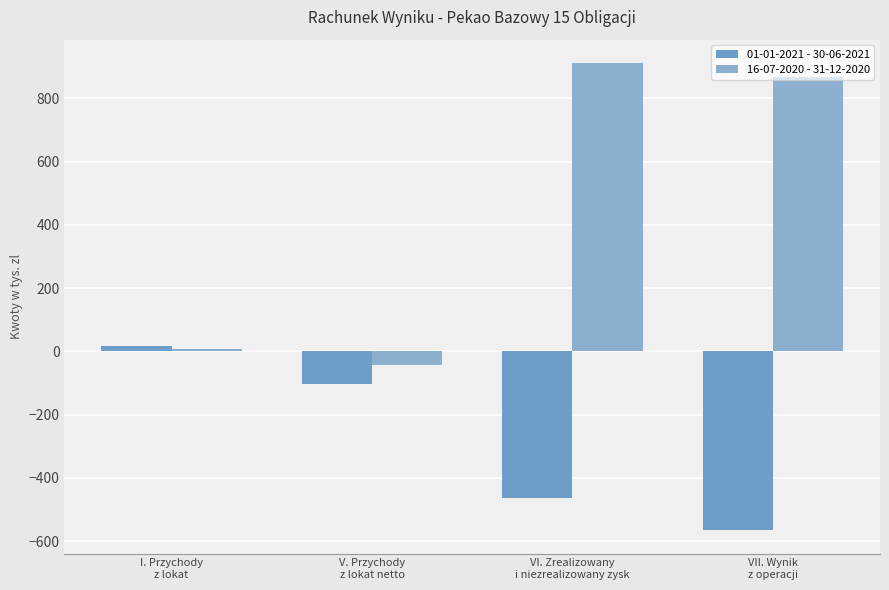

How many 01-01-2021 - 30-06-2021 values are between -463 and 17?

3